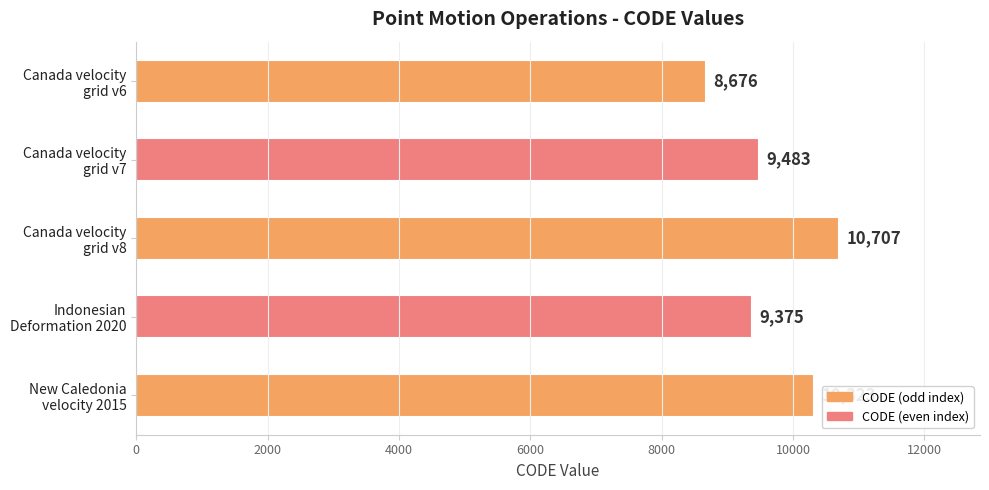

What is the difference between the maximum and minimum values?

2031